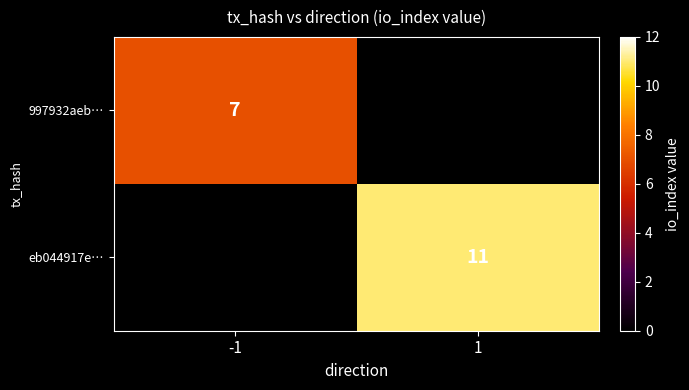

Which label corresponds to the largest value in the chart?

1